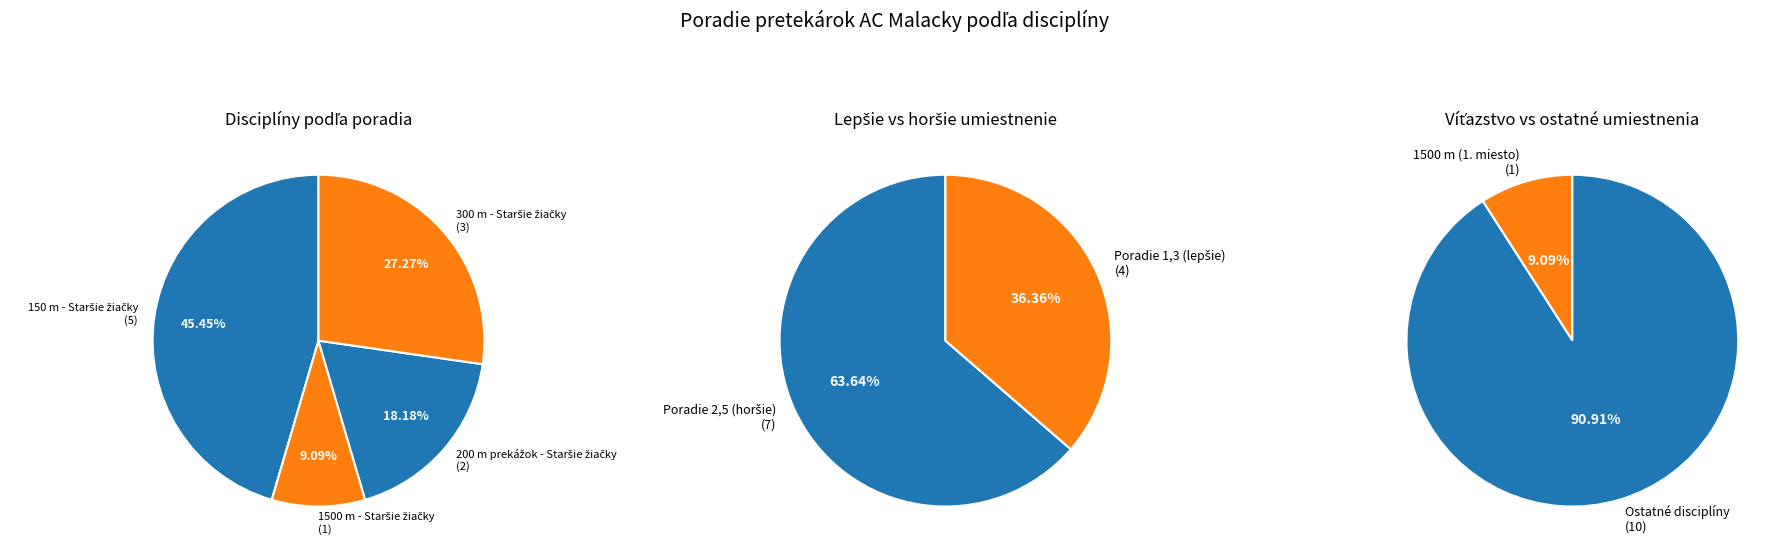

What percentage is the 200 m prekážok - Staršie žiačky slice, to the nearest percent?

18%